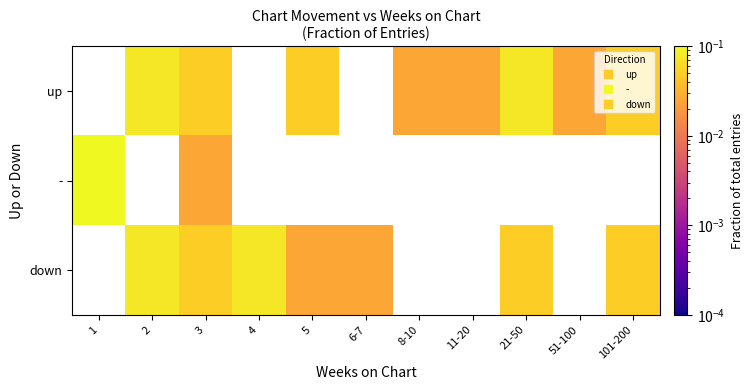

Count the number of data series in this chart.

3